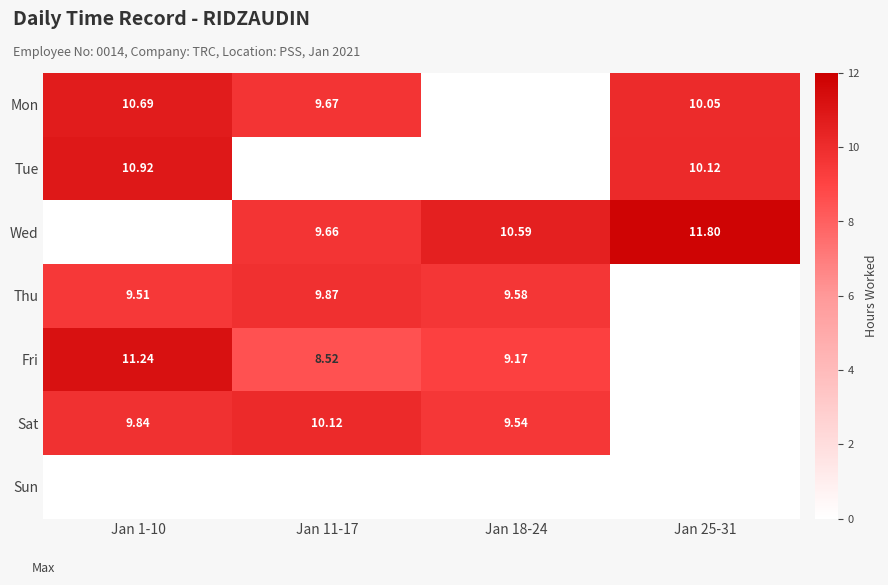

Is the value of Thu at Jan 18-24 greater than the value of Fri at Jan 18-24?

Yes